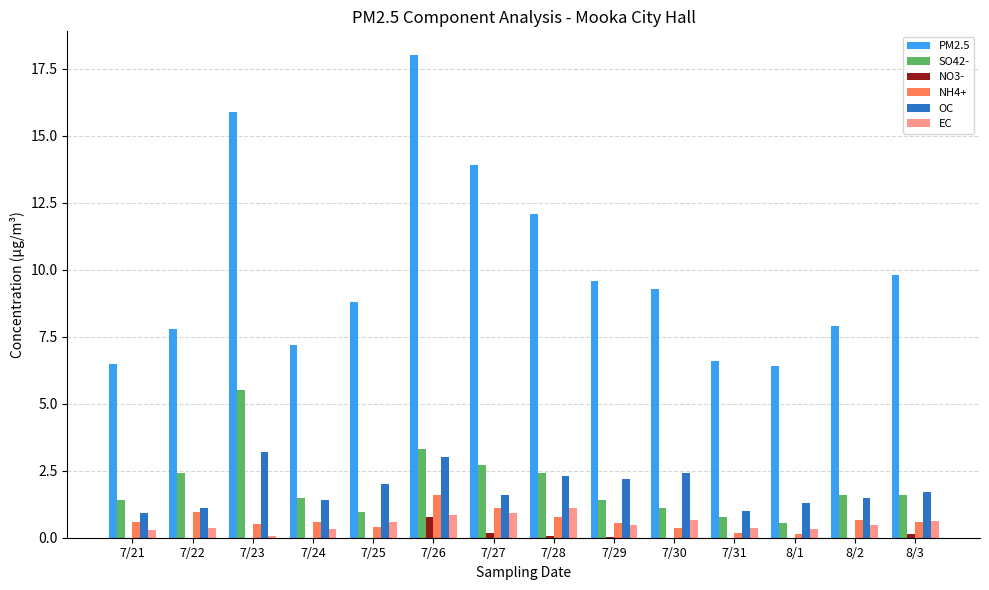

The EC series shows 0.6 at 7/25. True or false?

True